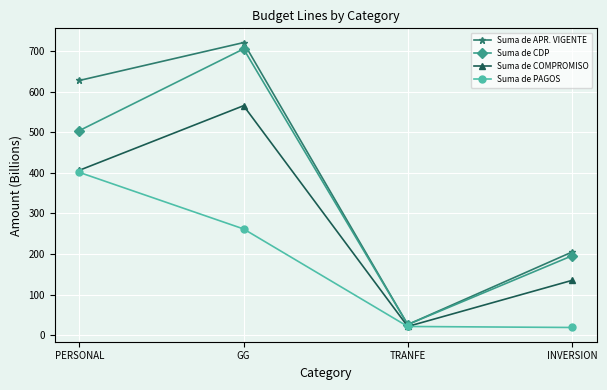

What is the value of the Suma de CDP point at the 1st from the left?

504.2